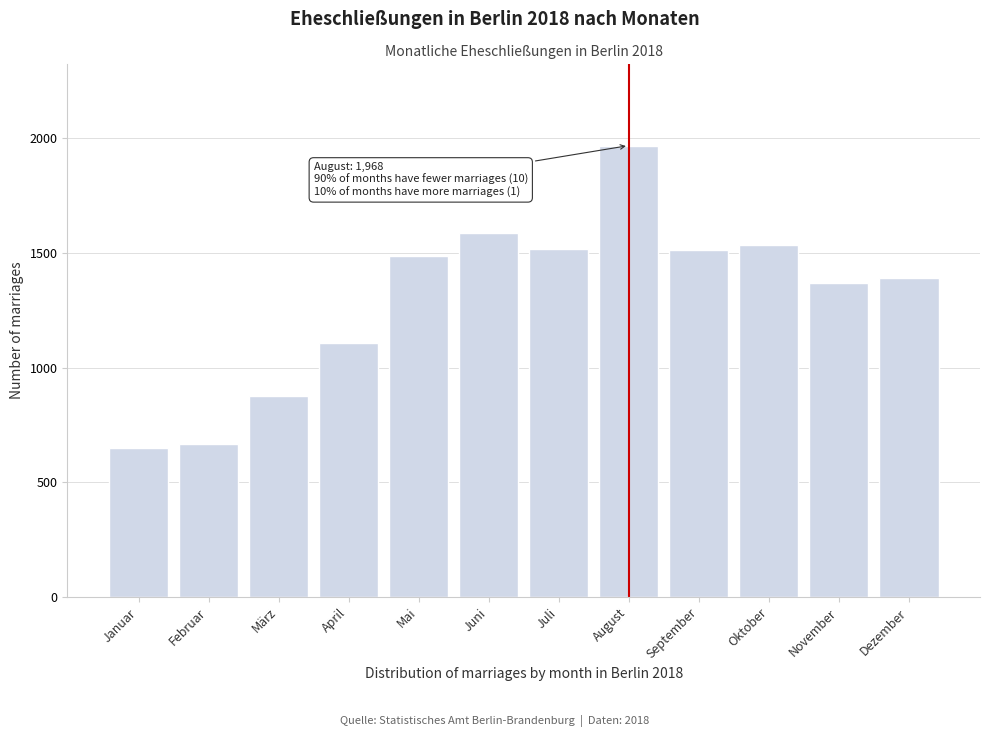

What is the sum of the values at Januar and Oktober?

2184